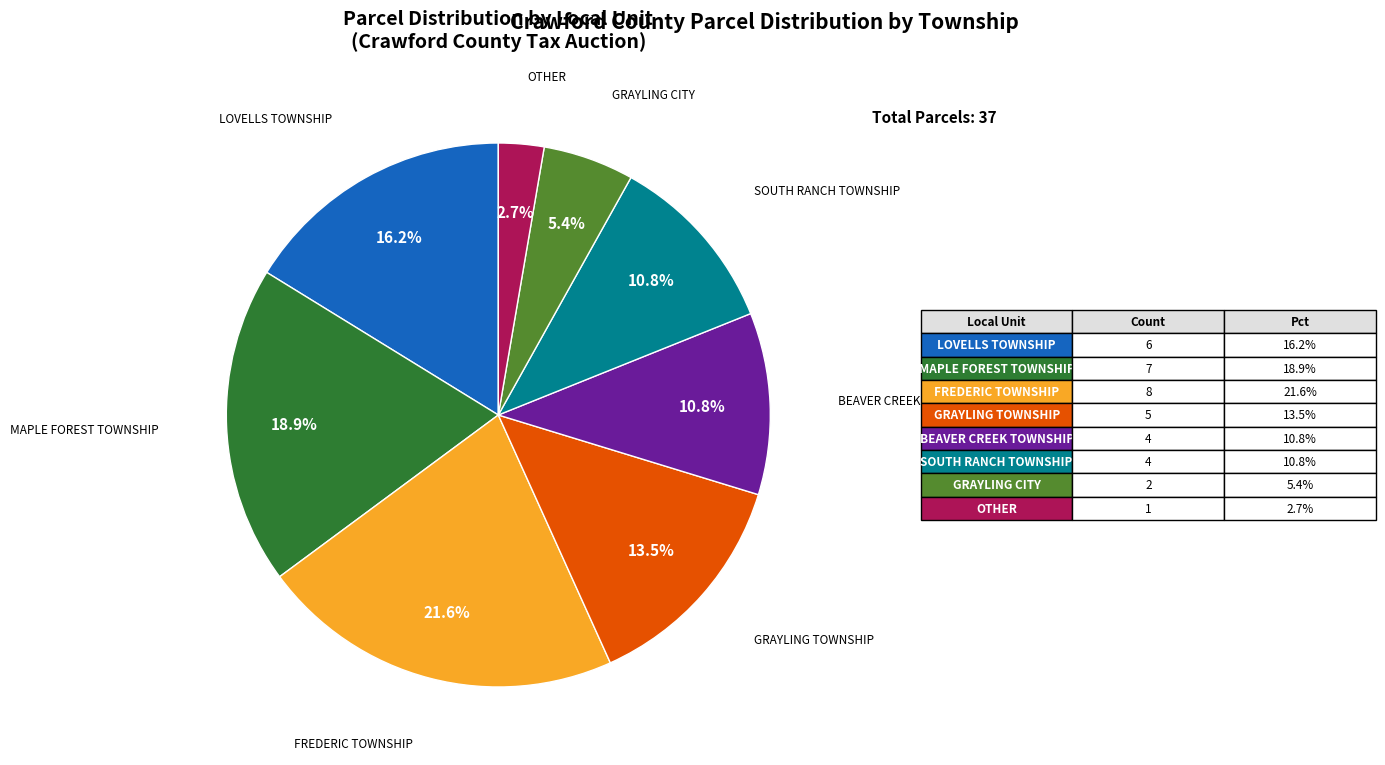

Approximately how many times larger is the value at FREDERIC TOWNSHIP compared to GRAYLING TOWNSHIP?

1.6